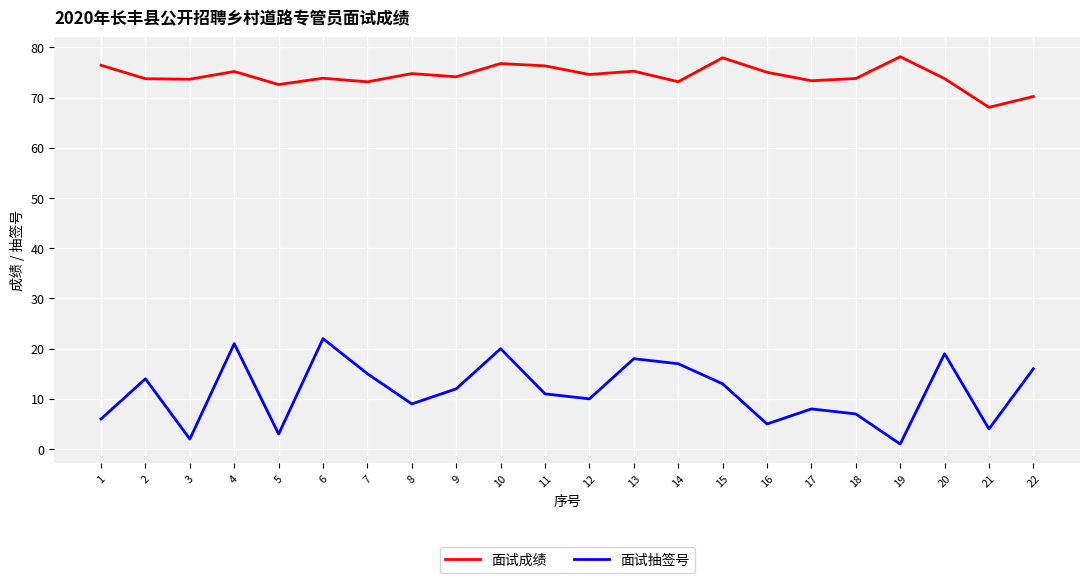

What is the difference between the 面试成绩 values at 8 and 21?

6.7